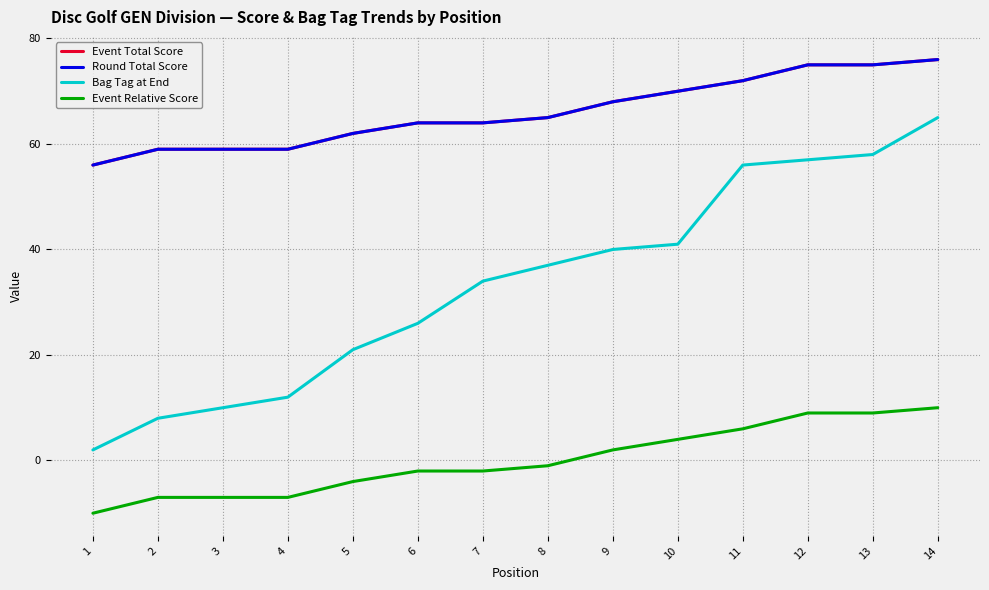

Is this an area chart (filled region under the line)?

No